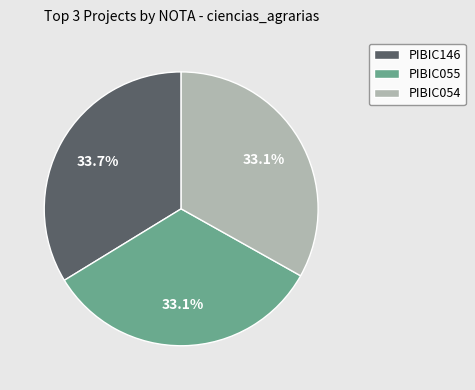

Between PIBIC146 and PIBIC055, which is larger?

PIBIC146